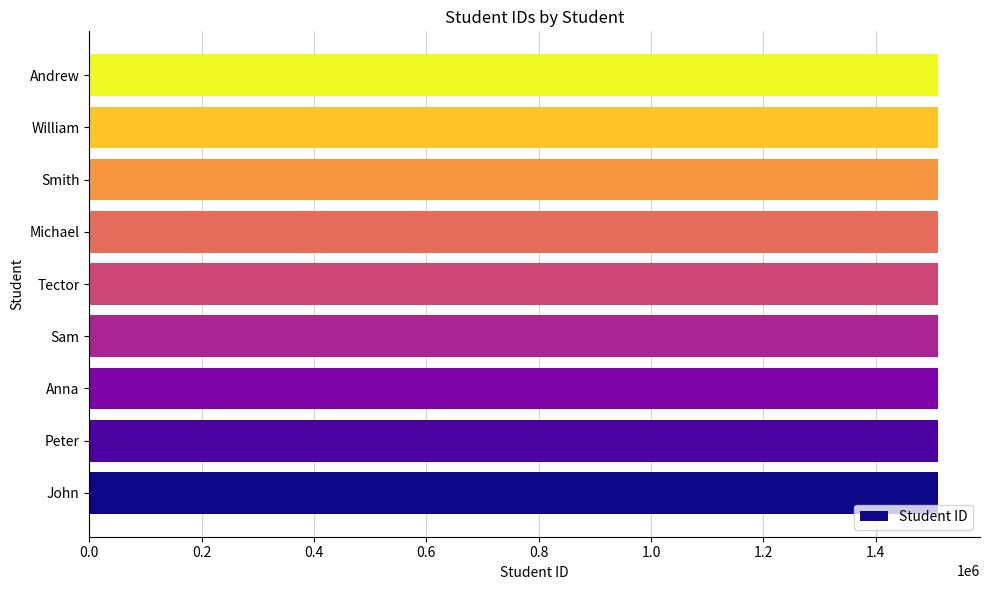

The chart shows a value of 1510055 at Michael. True or false?

True